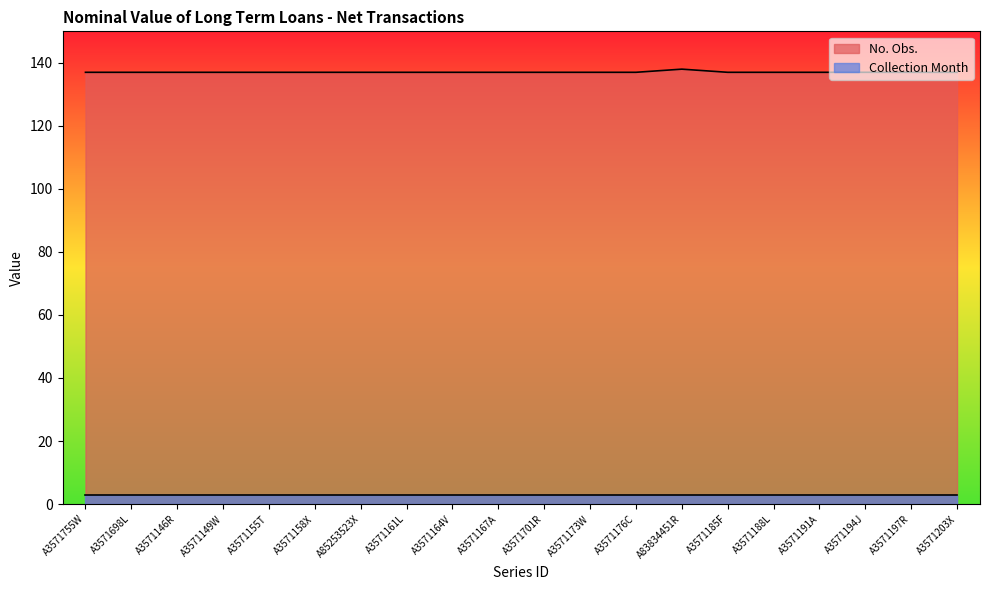

Is it true that the value at A3571197R is 232?

False